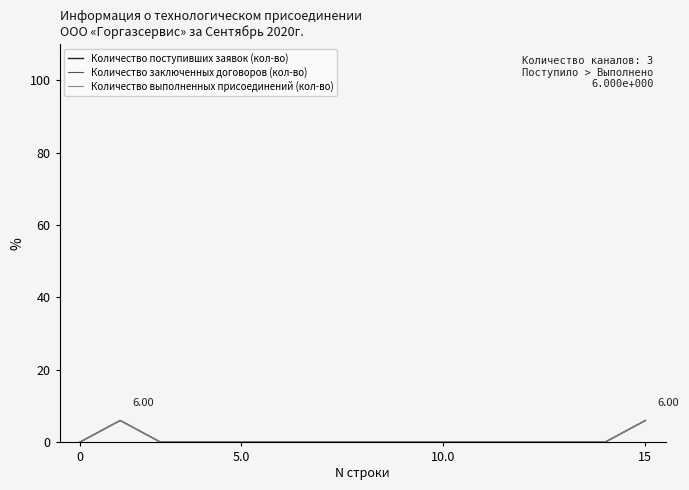

Does the chart display data point markers on the line(s)?

No